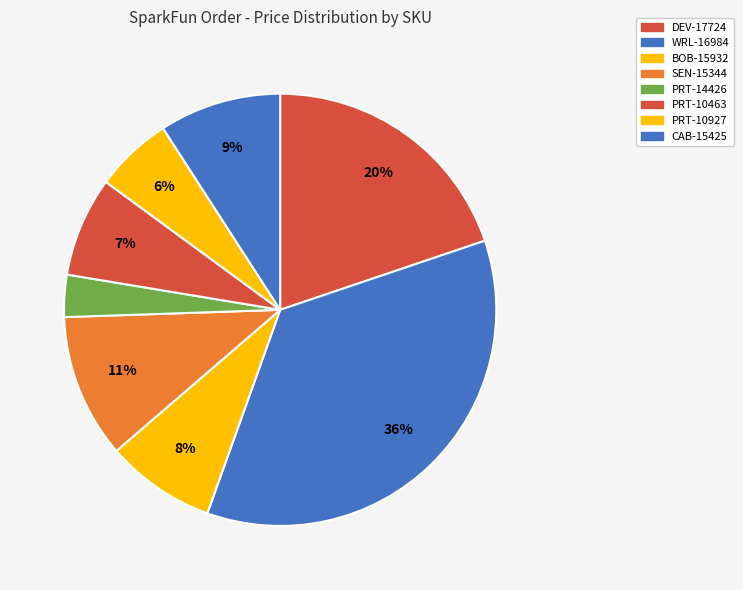

How many slices are in this pie chart?

8